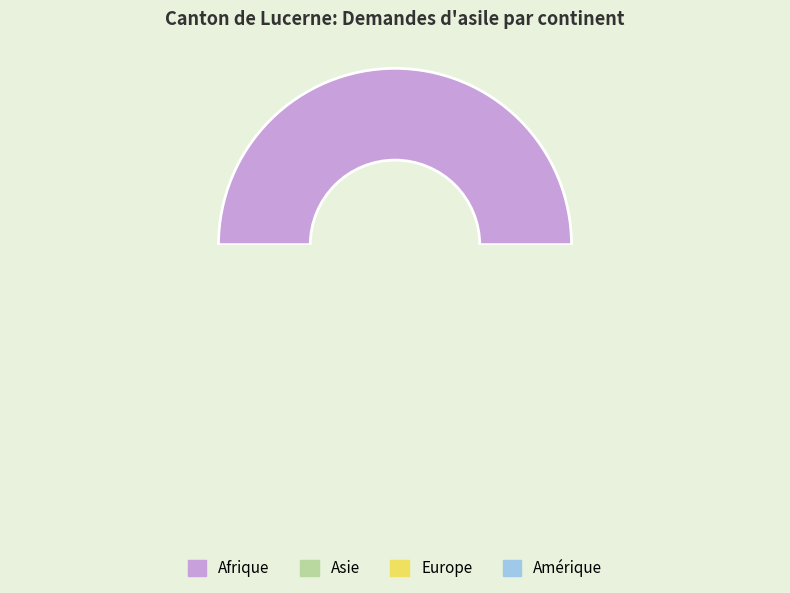

What is the change in value from Europe to Amérique?

-13